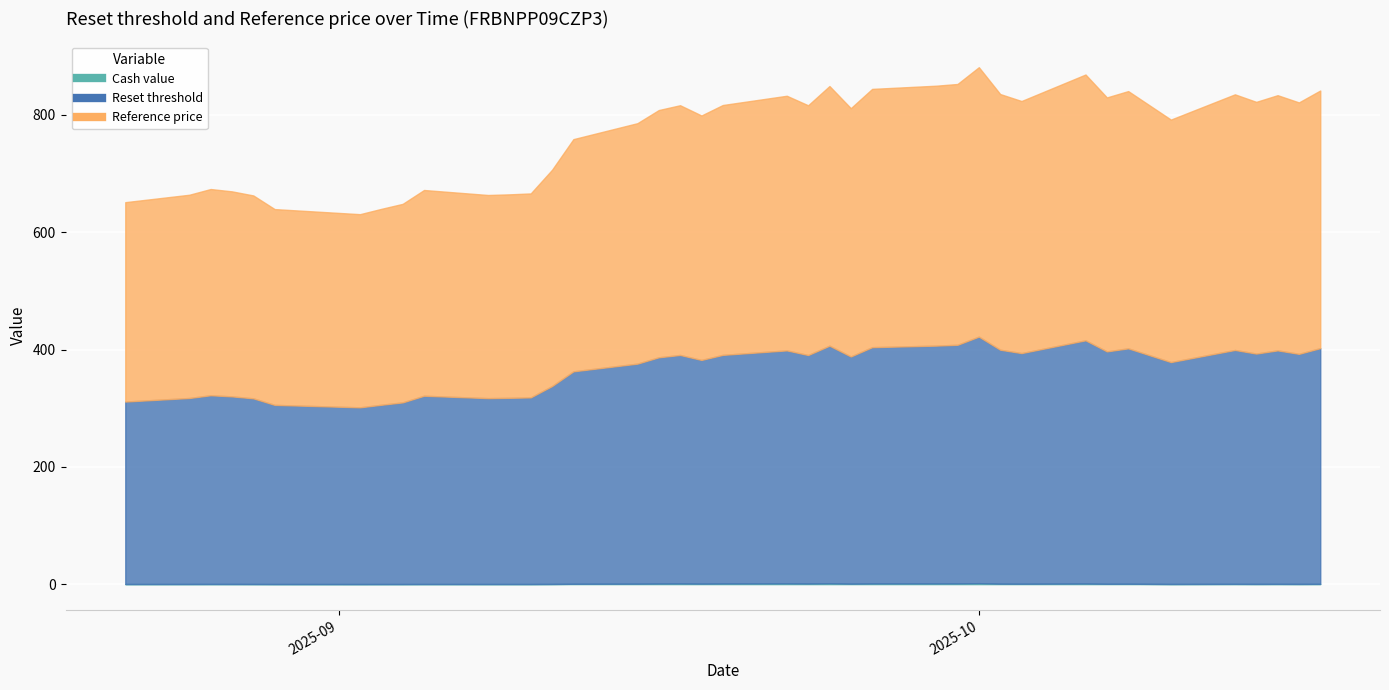

At how many categories does at least one series exceed 365?

26